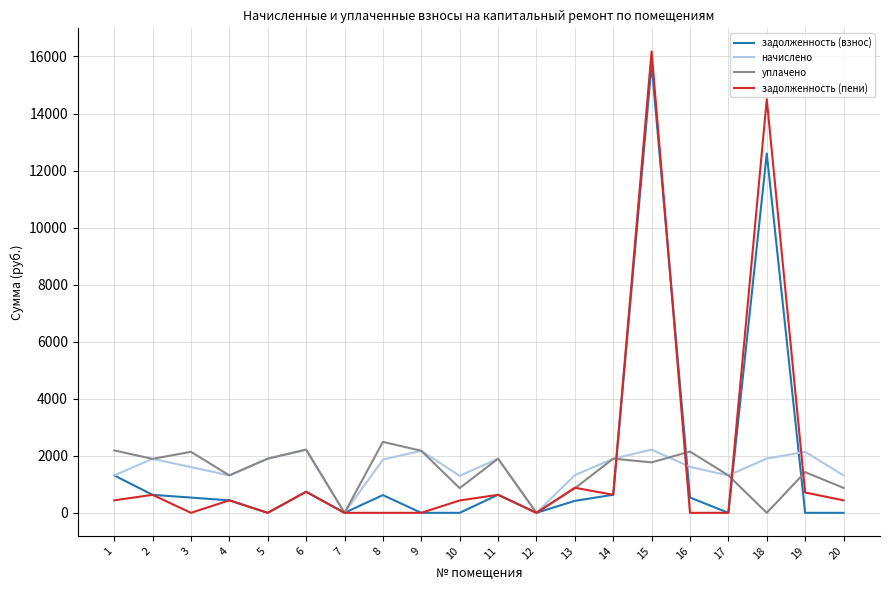

What is the maximum value for задолженность (взнос)?

15730.4